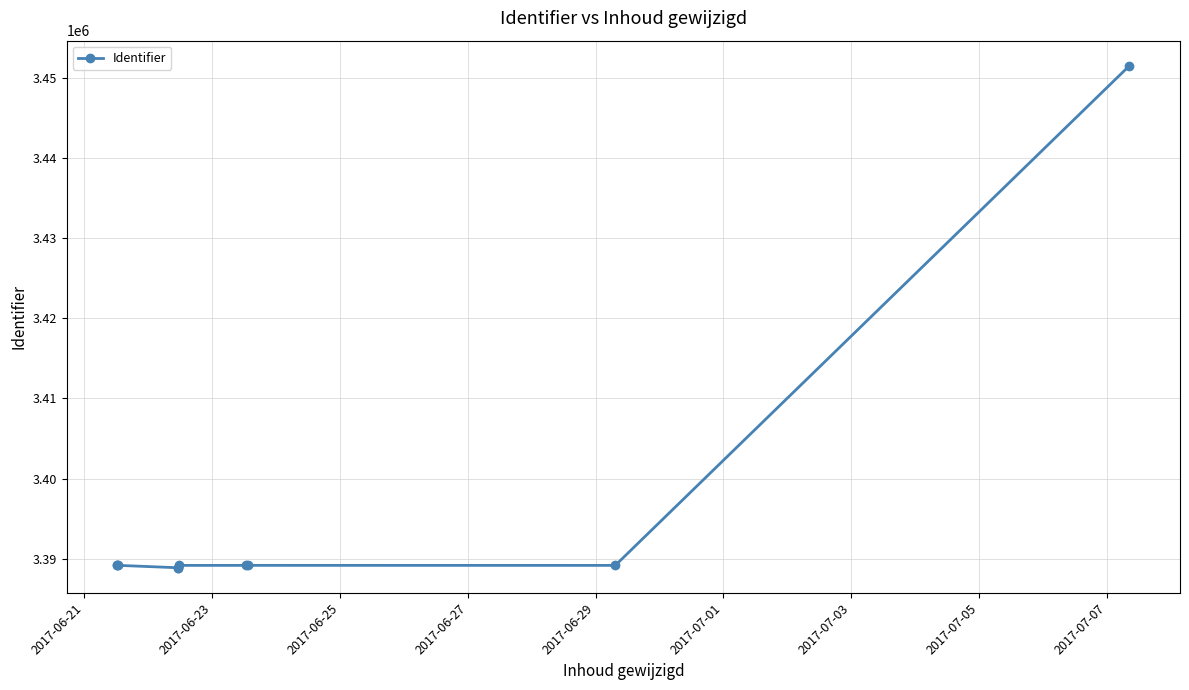

What is the smallest value displayed?

3388884